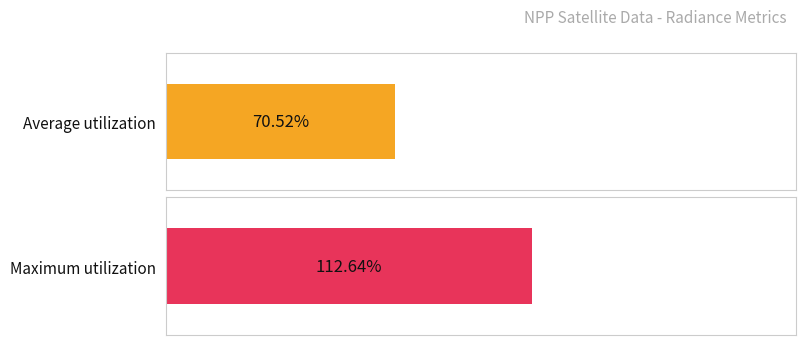

What are all the series names shown in the legend?

Average utilization, Maximum utilization